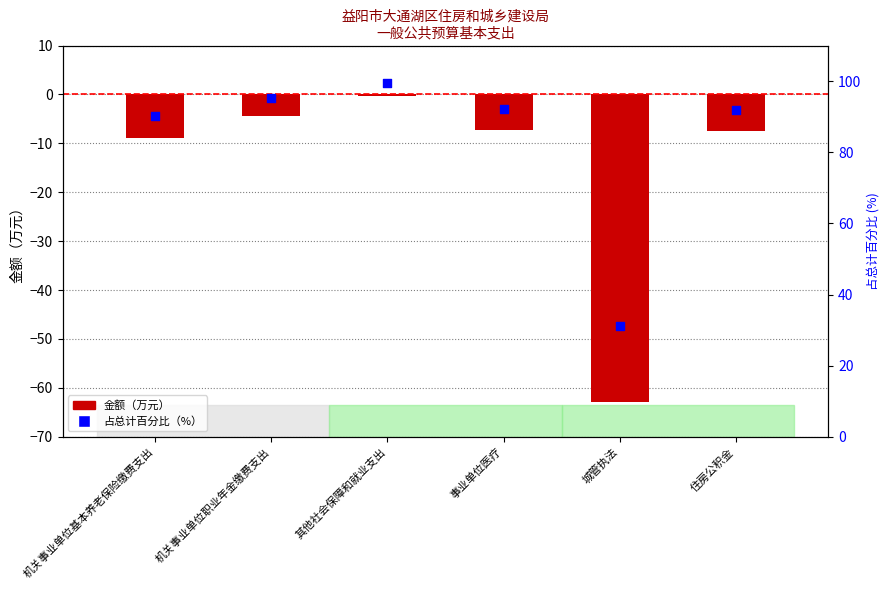

Which series contains the highest Y value?

占总计百分比（%）